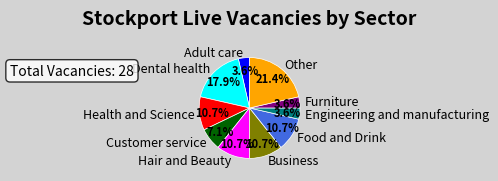

To the nearest percent, what is the difference between the largest and smallest slice percentages?

18%